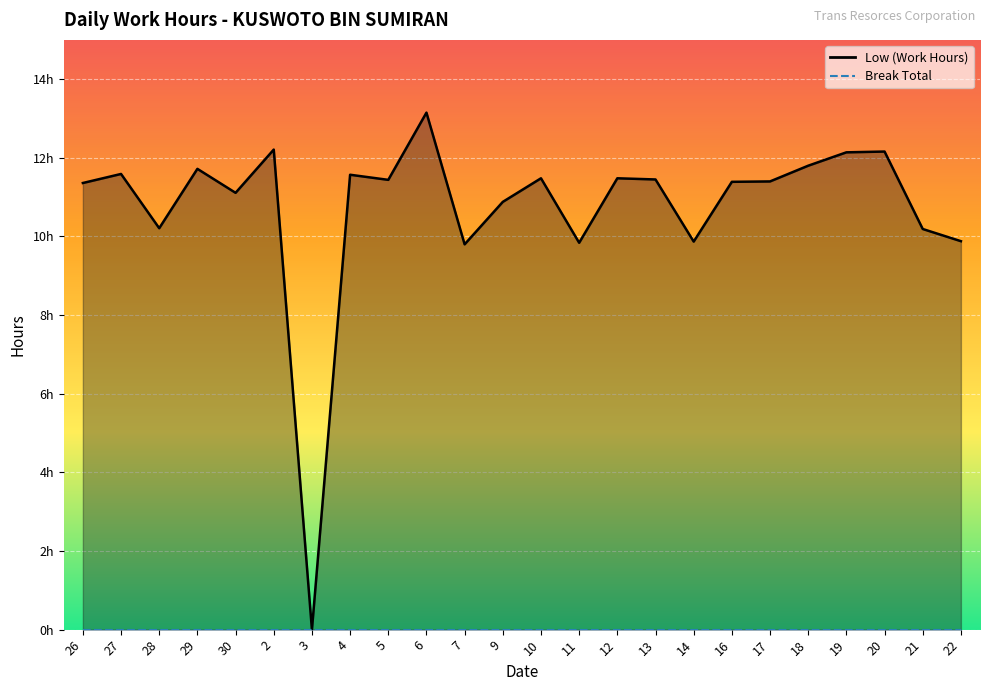

What is the change in value from 2 to 22?

-2.3